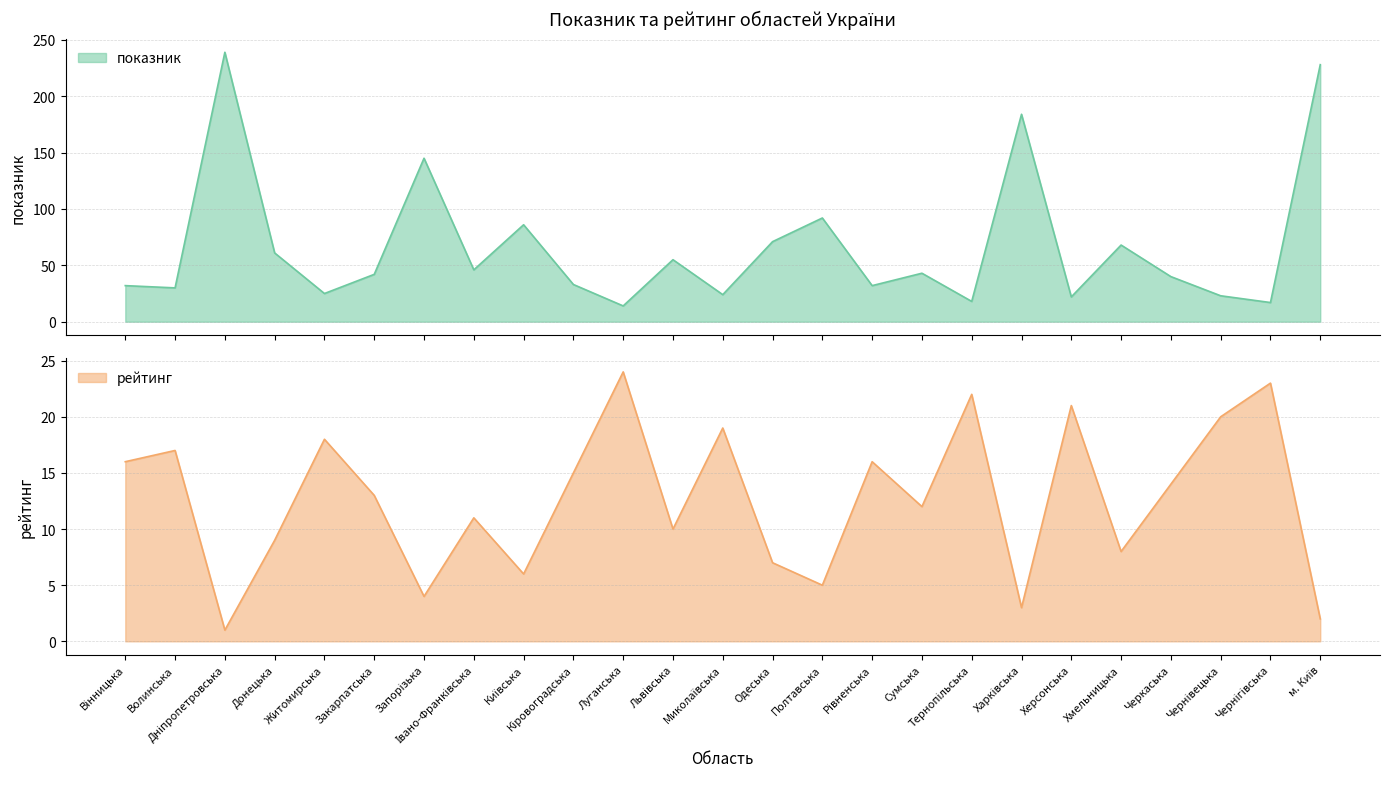

In показник, how many points are lower than both neighbors (excluding endpoints)?

9